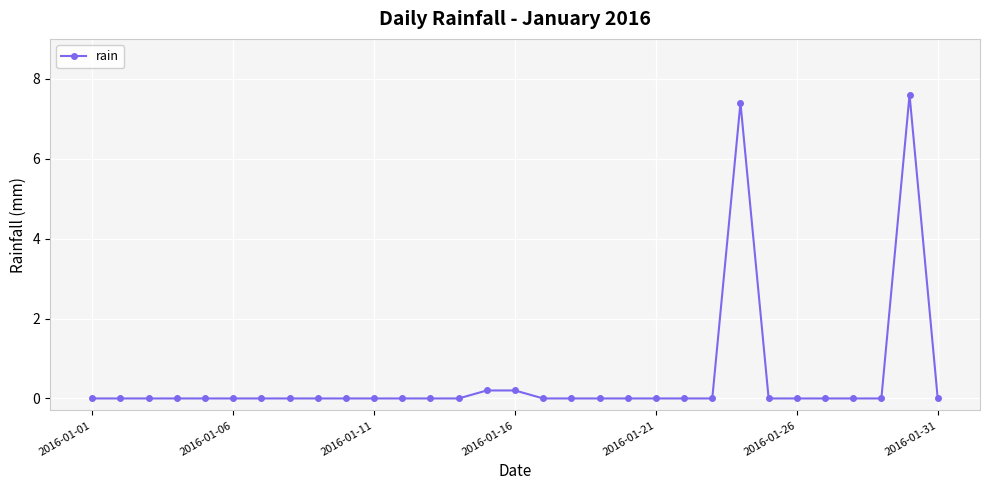

What is the value of the 15th point from the left?

0.2